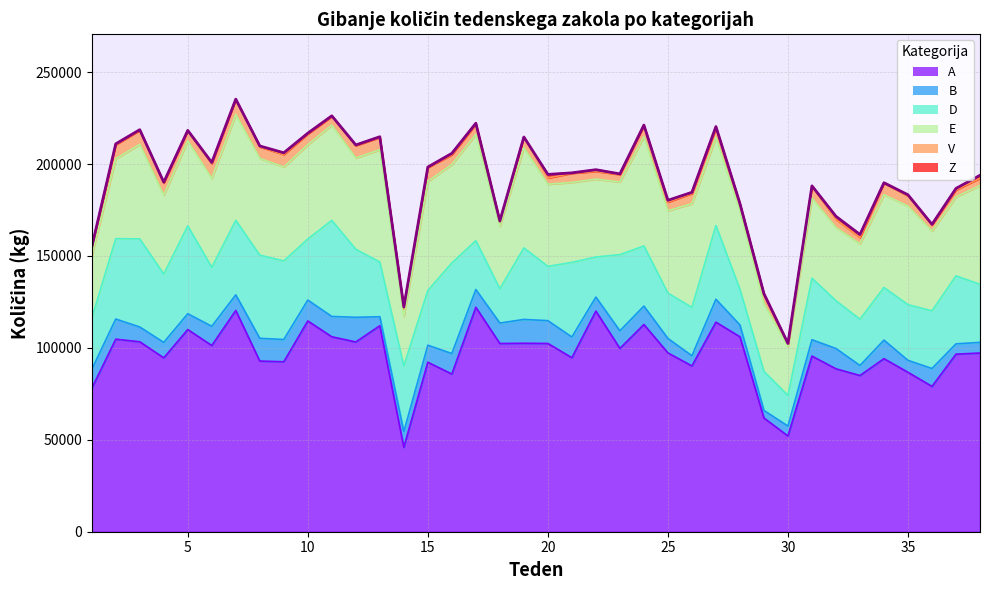

Reading right to left, list all the values displayed in this chart.

A: 38=97199	37=96579	36=79054	35=86713	34=94132	33=84969	32=88614	31=95523	30=52079	29=61842	28=106033	27=113974	26=90165	25=97268	24=112711	23=99711	22=119985	21=94656	20=102394	19=102503	18=102372	17=122067	16=85761	15=92174	14=45922	13=112033	12=103210	11=106033	10=114644	9=92450	8=92829	7=120340	6=101287	5=109952	4=94579	3=103314	2=104723	1=77946
B: 38=5786	37=5603	36=9737	35=6489	34=10087	33=5454	32=11035	31=8904	30=5382	29=4132	28=6431	27=12477	26=5538	25=7874	24=10012	23=9575	22=7636	21=11276	20=12411	19=12970	18=11128	17=9668	16=11153	15=9268	14=8479	13=4912	12=13410	11=11052	10=11340	9=12100	8=12376	7=8488	6=10453	5=8622	4=8388	3=8043	2=10955	1=10292
D: 38=31553	37=37000	36=31359	35=30286	34=28621	33=25154	32=25982	31=33470	30=16663	29=21220	28=19442	27=40105	26=26315	25=24660	24=32715	23=41409	22=21805	21=40569	20=29537	19=38893	18=18687	17=26556	16=49289	15=29768	14=35749	13=29746	12=37002	11=52252	10=33216	9=42739	8=45223	7=40554	6=32062	5=47766	4=37169	3=47911	2=43732	1=27804
E: 38=53756	37=42915	36=43350	35=53631	34=50451	33=41032	32=39838	31=43601	30=26580	29=36922	28=42461	27=47911	26=56379	25=44820	24=59414	23=39556	22=42360	21=43465	20=44680	19=54513	18=33929	17=57814	16=53530	15=59307	14=27062	13=61040	12=49673	11=51831	10=51273	9=51053	8=52648	7=57647	6=48362	5=46264	4=42910	3=51453	2=43450	1=34039
V: 38=3990	37=3814	36=3402	35=5451	34=6252	33=3423	32=4295	31=6271	30=1348	29=4687	28=3807	27=4970	26=5563	25=4684	24=5846	23=4028	22=4209	21=4977	20=3365	19=5816	18=2350	17=5467	16=5293	15=7554	14=4146	13=6729	12=6680	11=4666	10=5824	9=6811	8=6199	7=7970	6=7910	5=5313	4=6566	3=7540	2=7630	1=4383
Z: 38=1579	37=816	36=285	35=680	34=270	33=1640	32=1770	31=350	30=375	29=684	28=327	27=917	26=646	25=956	24=473	23=343	22=916	21=245	20=1960	19=0	18=546	17=607	16=780	15=276	14=892	13=373	12=382	11=378	10=477	9=956	8=538	7=291	6=769	5=362	4=505	3=403	2=470	1=382